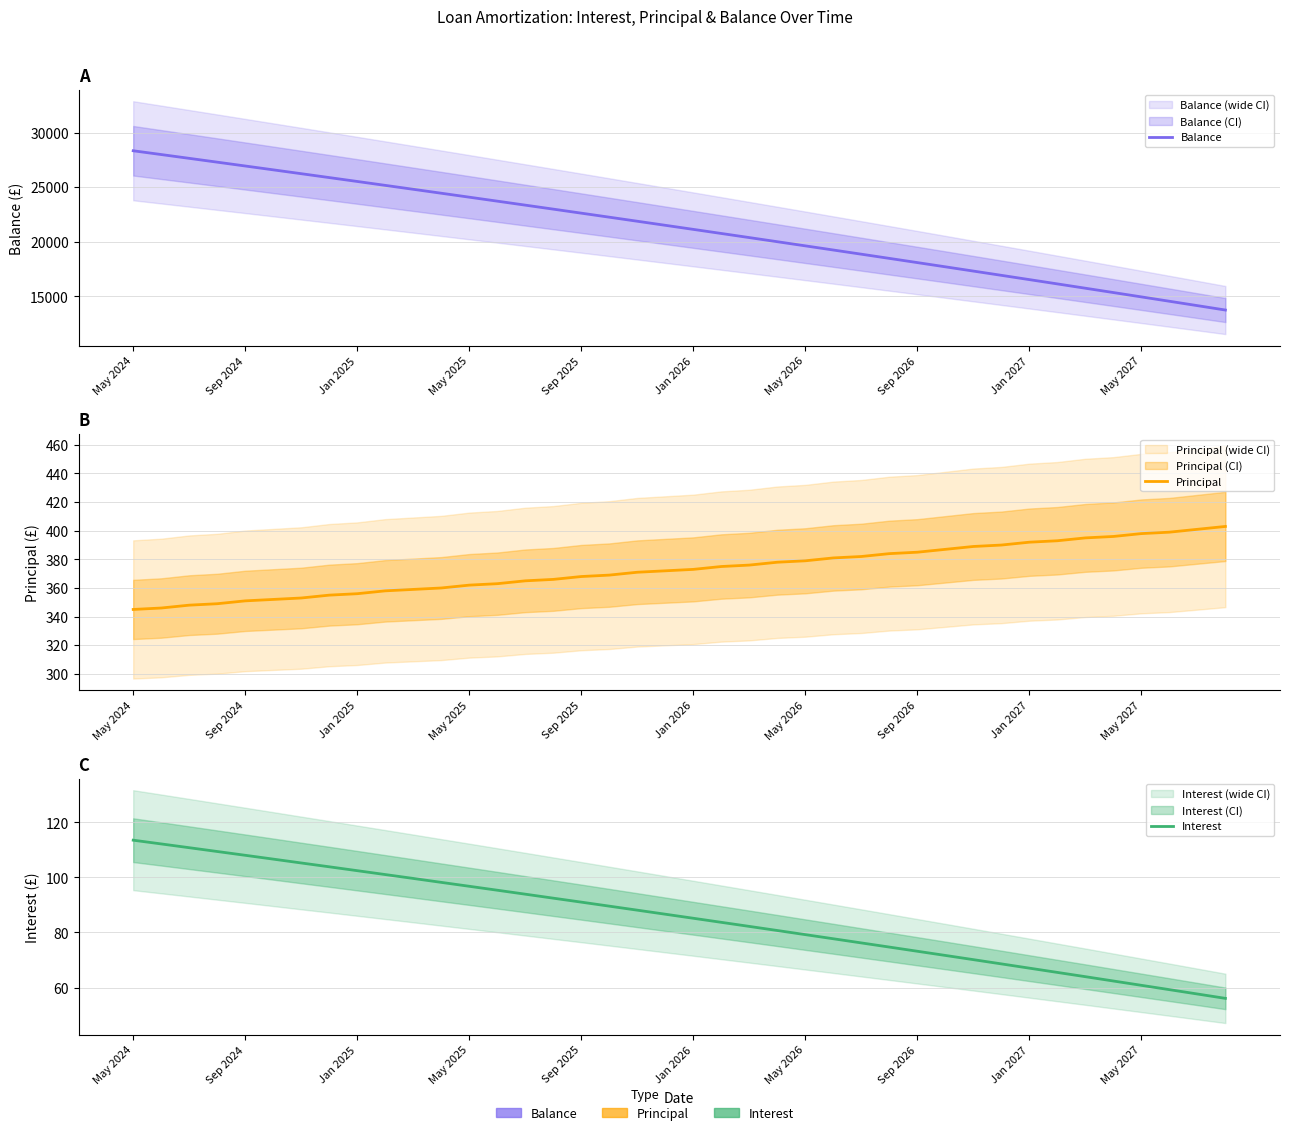

How many categories are shown in the chart?

40